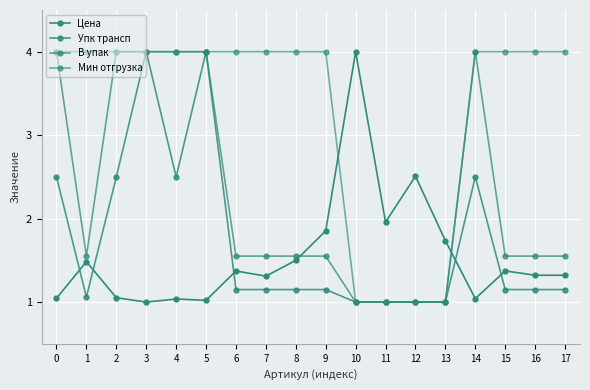

Does the chart have visible grid lines?

Yes